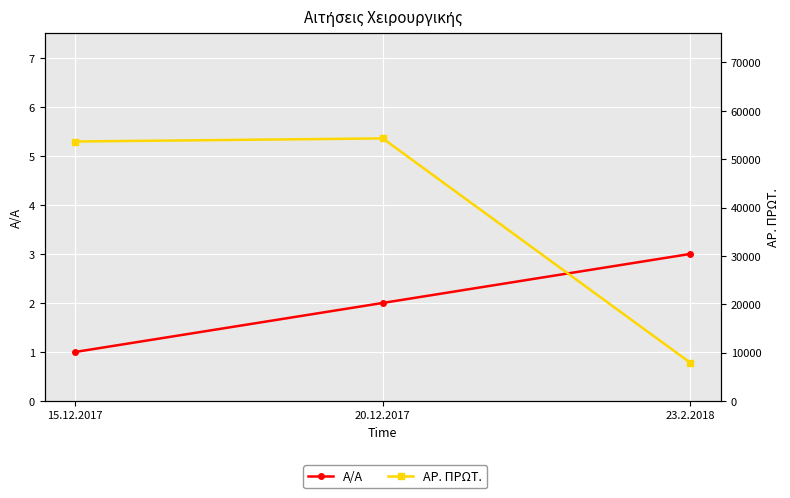

Between 20.12.2017 and 23.2.2018, which series saw the biggest shift?

ΑΡ. ΠΡΩΤ.